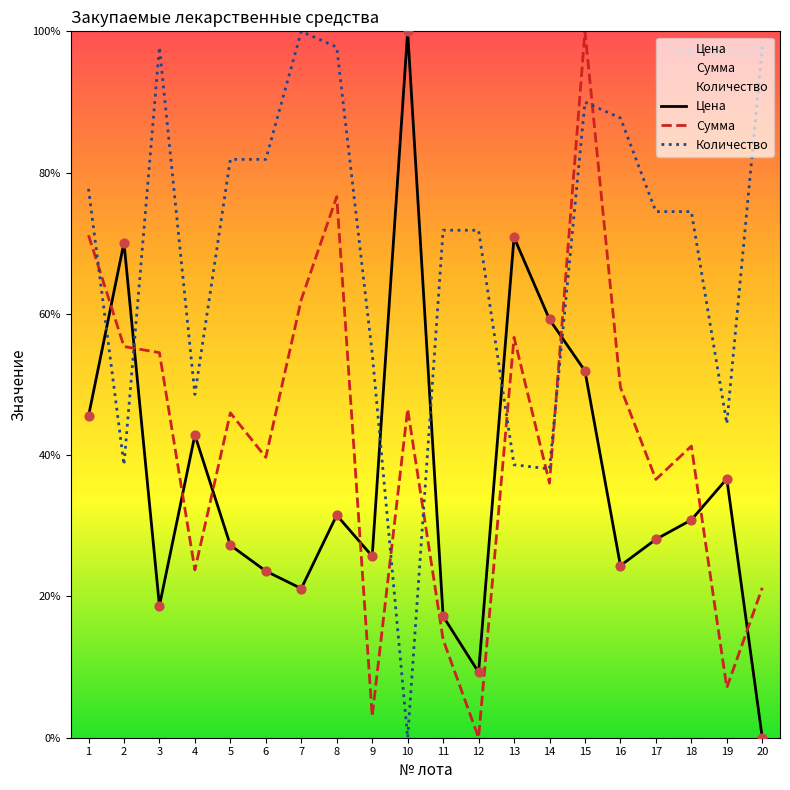

What is the total value across all series at 1?

194.4